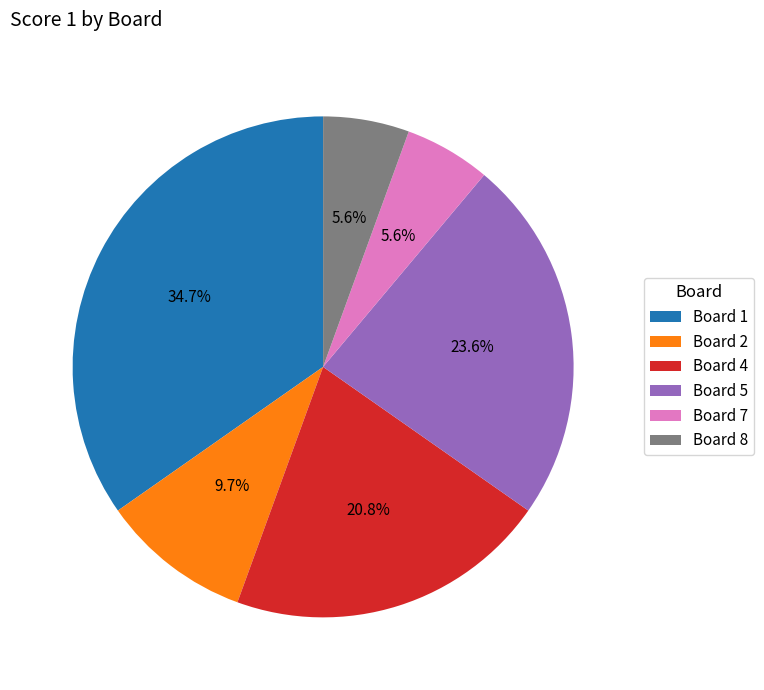

What is the largest slice in the pie chart?

Board 1